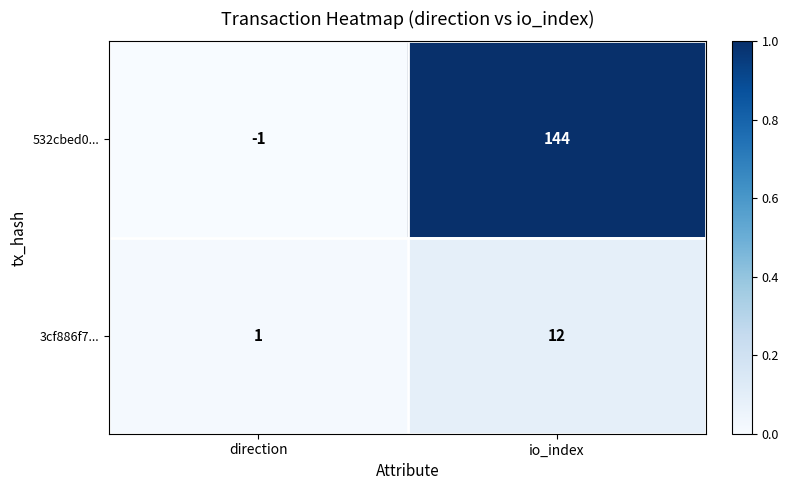

List the series in order of their overall mean, lowest first.

3cf886f7..., 532cbed0...